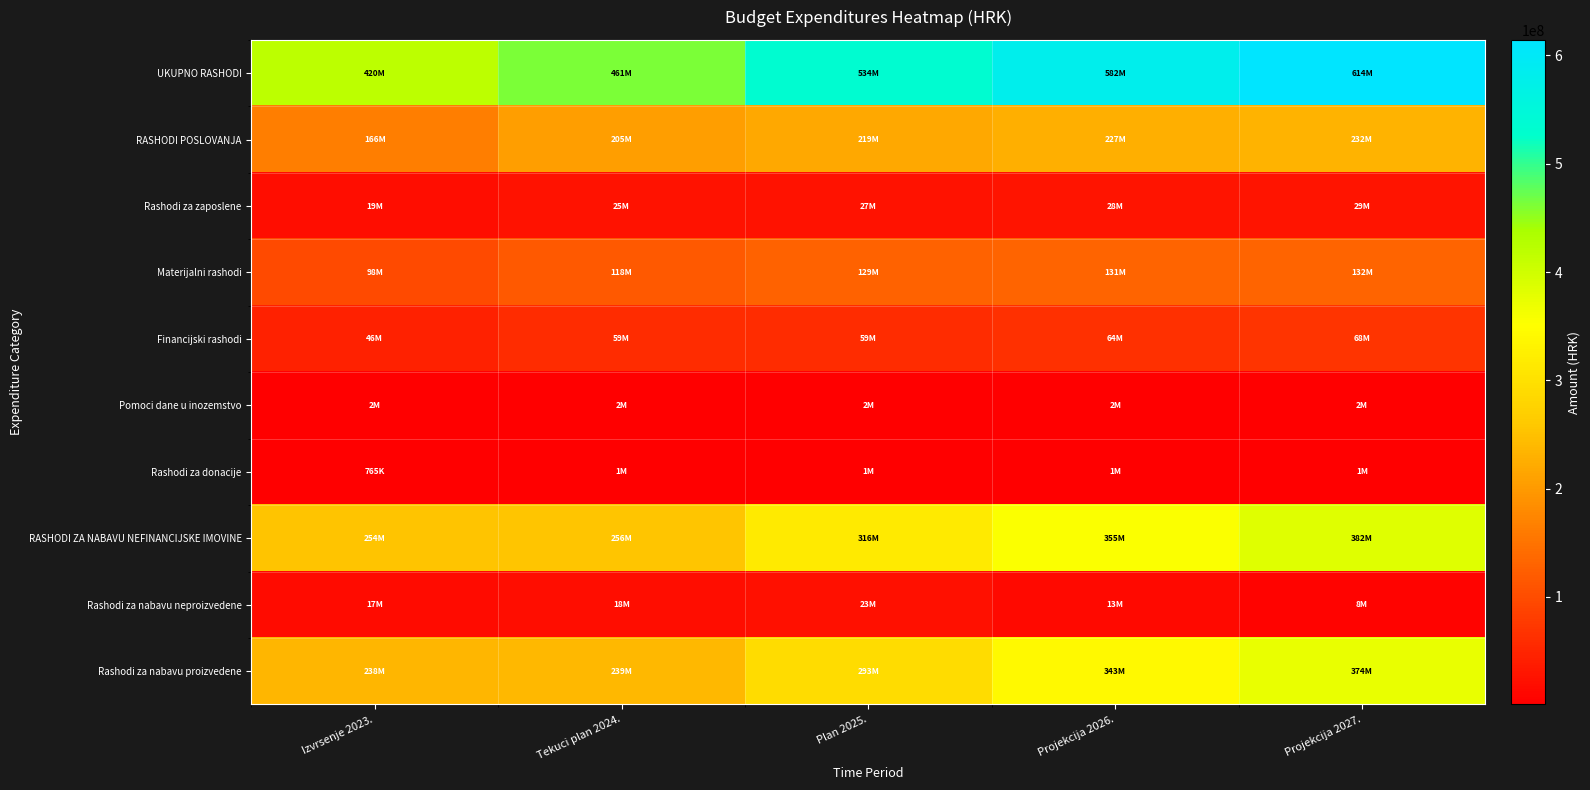

Which series changed the most between Tekuci plan 2024. and Plan 2025.?

UKUPNO RASHODI